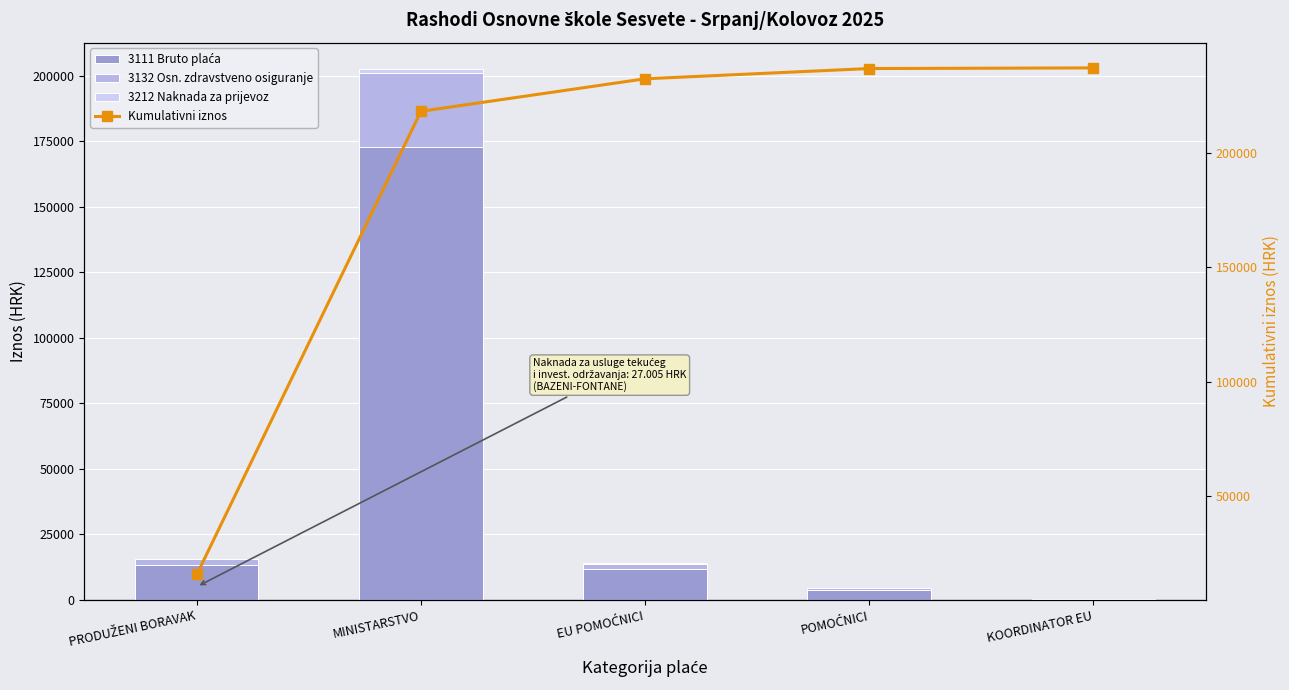

Does the chart contain stacked bars?

No